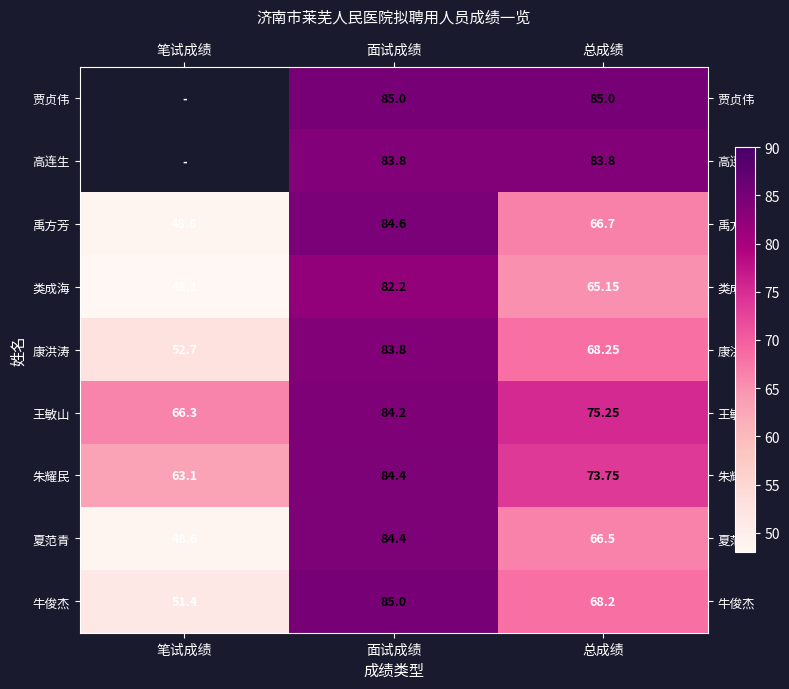

Rank the categories by 类成海 value from lowest to highest.

笔试成绩, 总成绩, 面试成绩